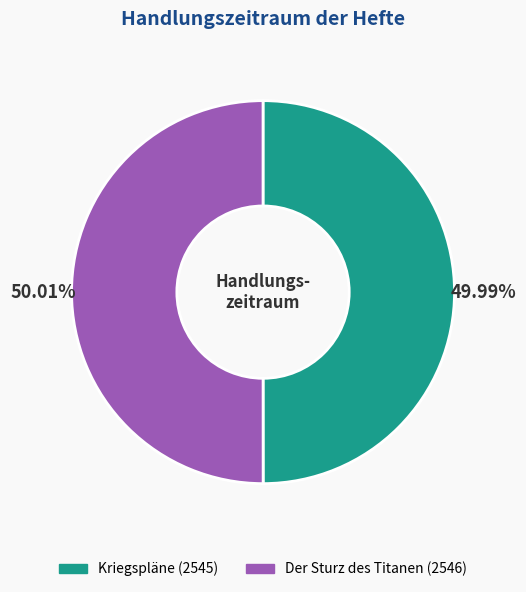

Does any single category account for the majority?

Yes